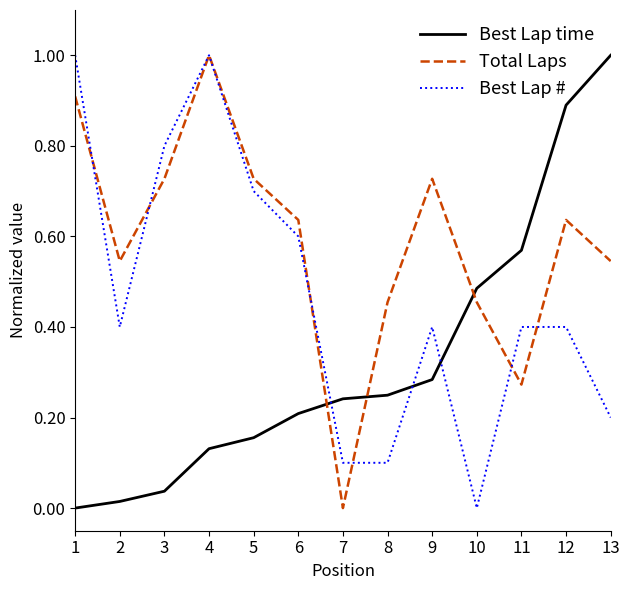

After their last crossing, which series has the higher values: Best Lap time or Best Lap #?

Best Lap time